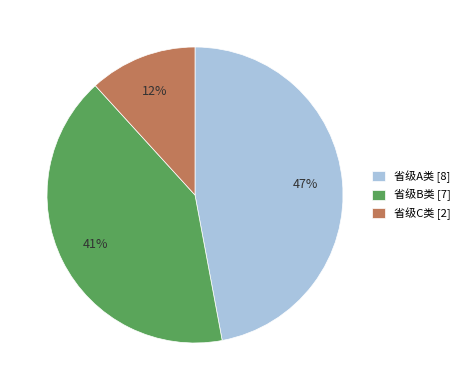

Rank the categories by value from highest to lowest.

省级A类 [8], 省级B类 [7], 省级C类 [2]